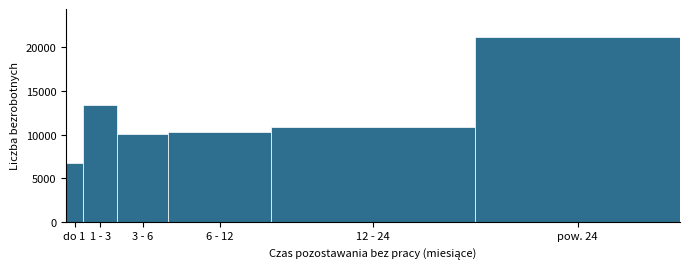

Reading left to right, what are all the values shown in this chart?

do 1=6768	1 - 3=13443	3 - 6=10089	6 - 12=10314	12 - 24=10815	pow. 24=21226